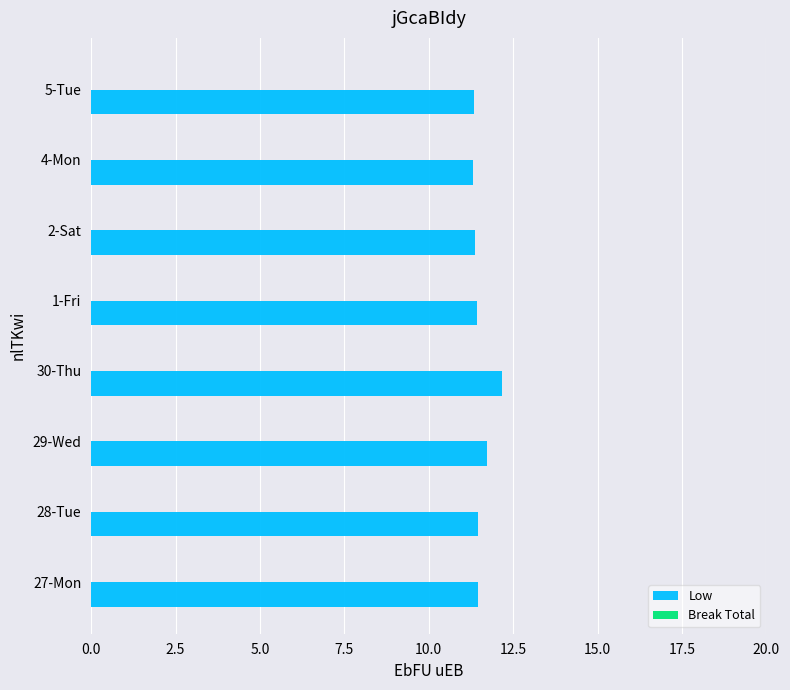

What is the ratio of the value at 29-Wed to the value at 27-Mon?

1.0